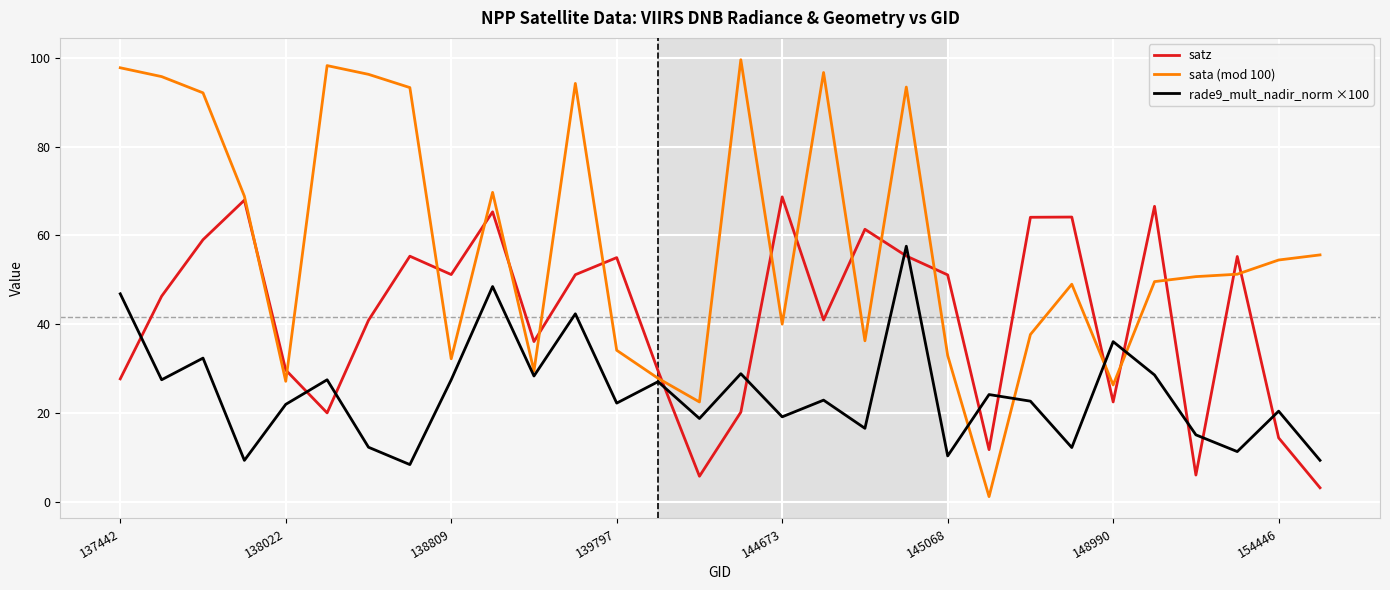

Which series has the widest spread of values?

sata (mod 100)